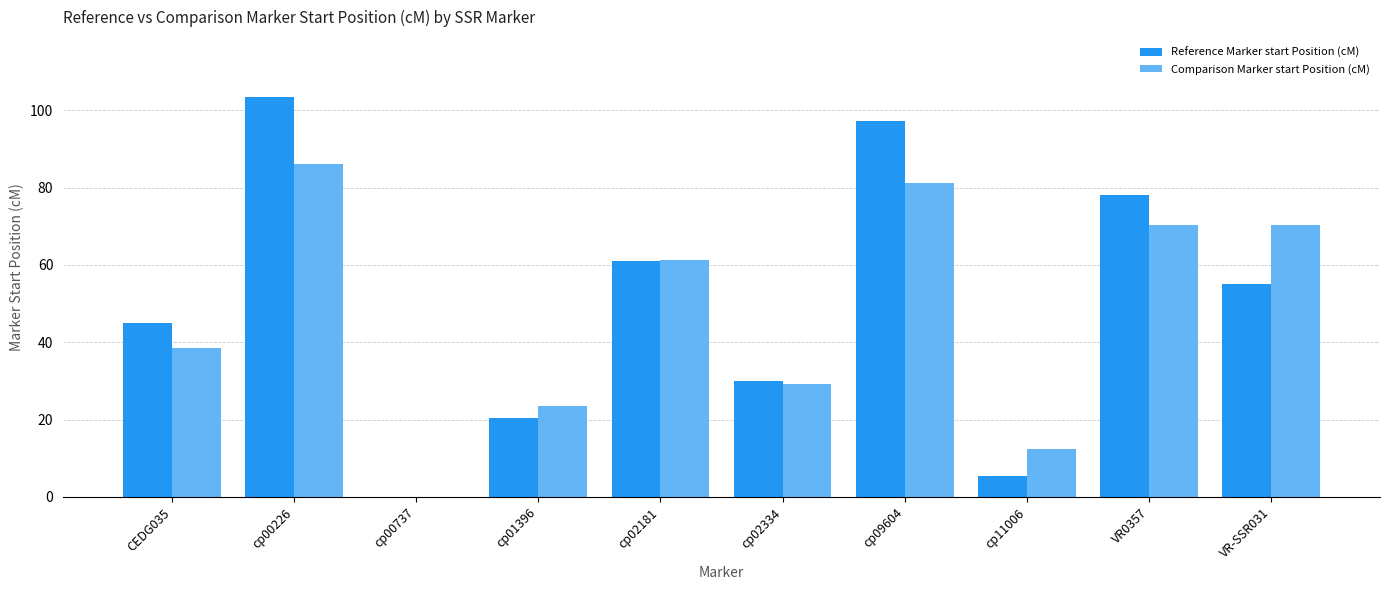

The value of Comparison Marker start Position (cM) at cp02334 is 40.8. True or false?

False